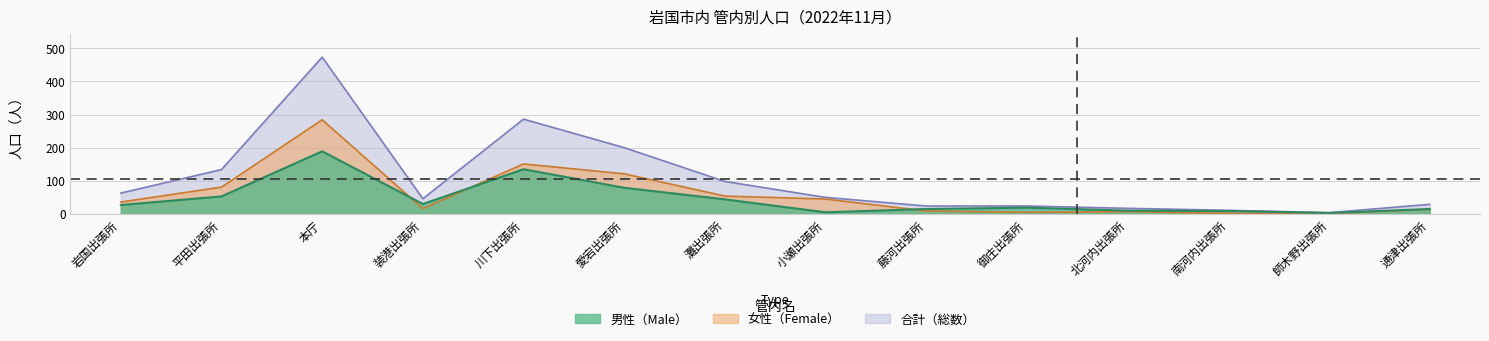

The value of female at 岩国出張所 is 9. True or false?

False